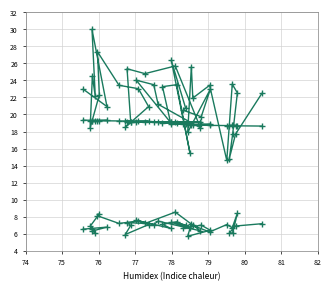

What is the value of the SDS_P2 point at the 5th from the left?

6.6